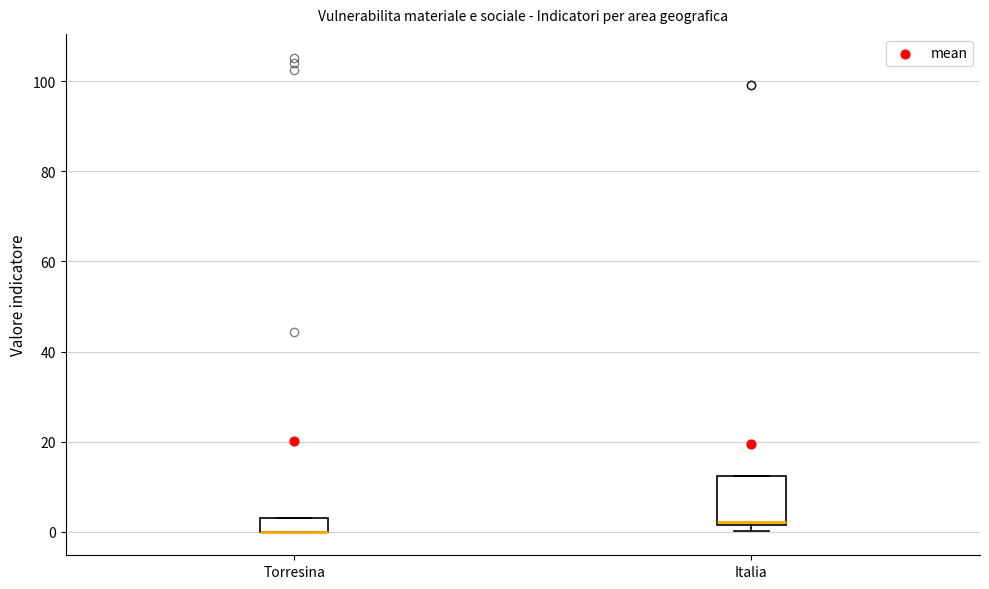

Where is the upper edge of the box for Torresina on the y-axis? The values are not printed on the chart, so give them approximately, as read against the axis.

2